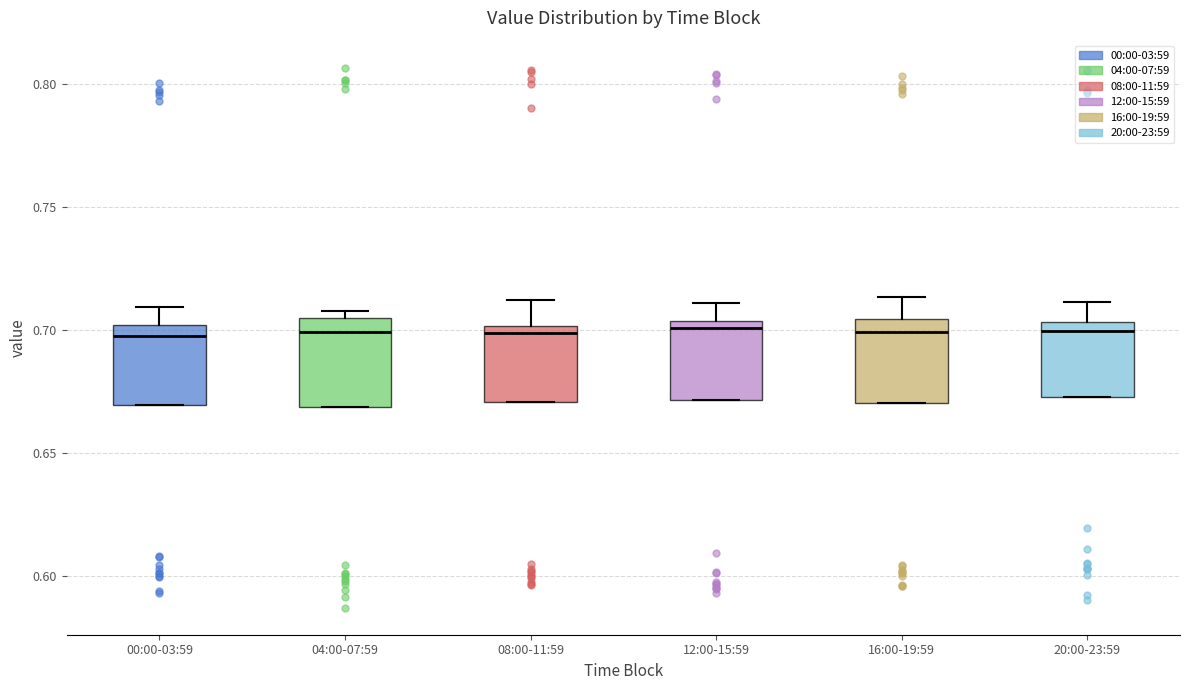

Reading left to right, read every box against the y-axis: the position of its median line, the range the box covers, and the ends of its whiskers. The values are not printed on the chart, so give them approximately, as read against the axis.

00:00-03:59: median 0.695, box 0.670 to 0.700, whiskers 0.670 to 0.710
04:00-07:59: median 0.700, box 0.670 to 0.705, whiskers 0.670 to 0.710
08:00-11:59: median 0.700 (just below the box's upper edge), box 0.670 to 0.700, whiskers 0.670 to 0.710
12:00-15:59: median 0.700, box 0.670 to 0.705, whiskers 0.670 to 0.710
16:00-19:59: median 0.700, box 0.670 to 0.705, whiskers 0.670 to 0.715
20:00-23:59: median 0.700, box 0.675 to 0.705, whiskers 0.675 to 0.710